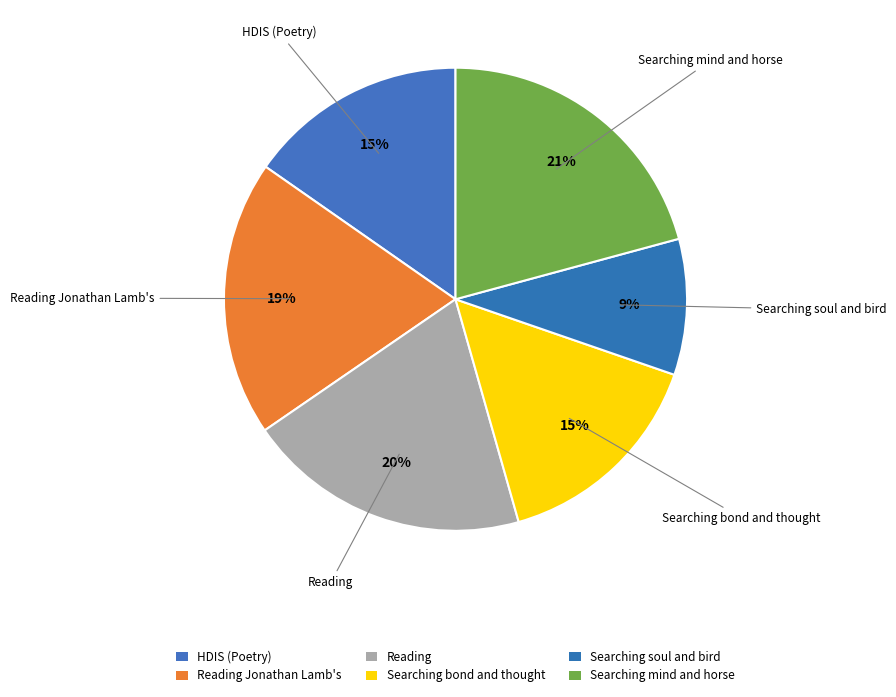

Rank the categories by value from lowest to highest.

Searching soul and bird, HDIS (Poetry), Searching bond and thought, Reading Jonathan Lamb's, Reading, Searching mind and horse